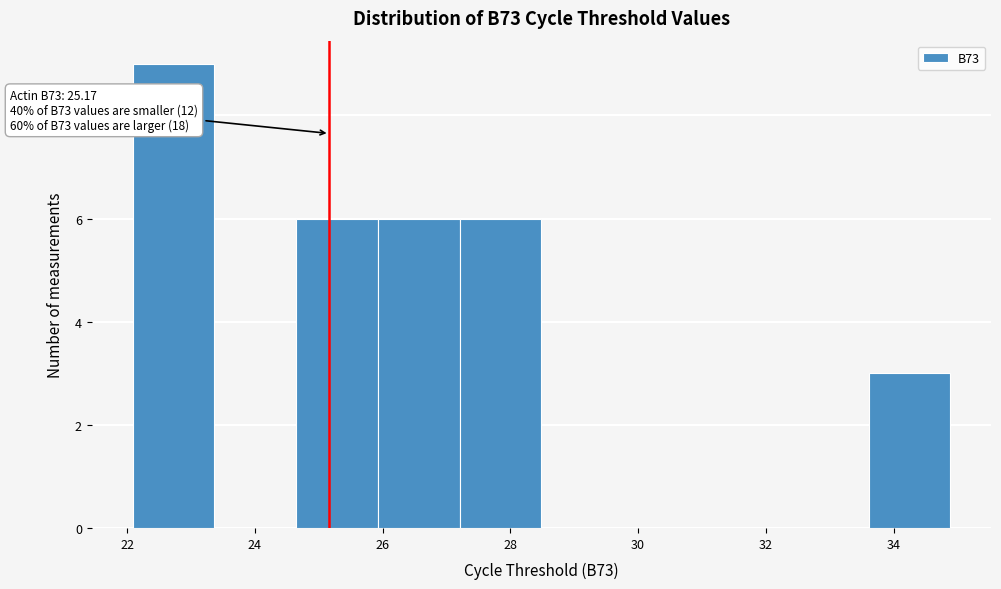

Over which range of the x-axis is the bar tallest?

22.0 to 23.4